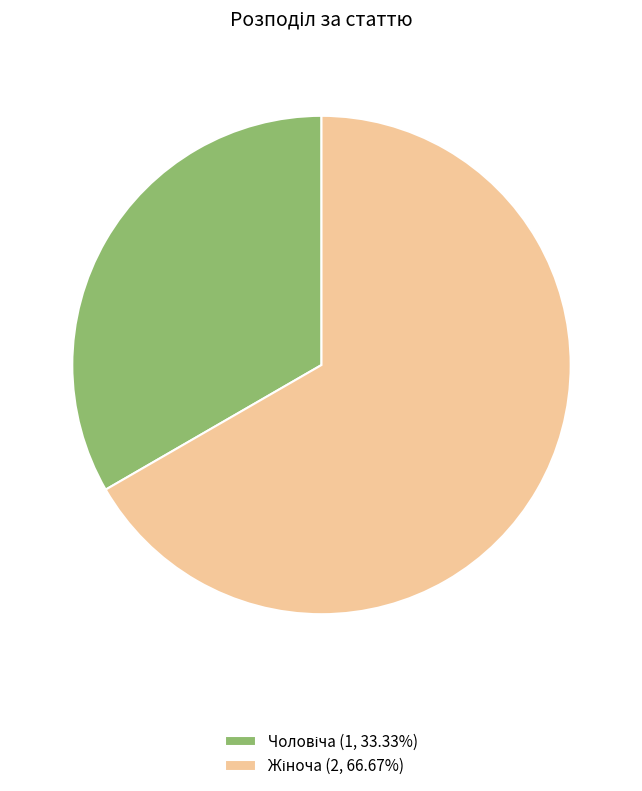

Is there a majority slice in this chart?

Yes